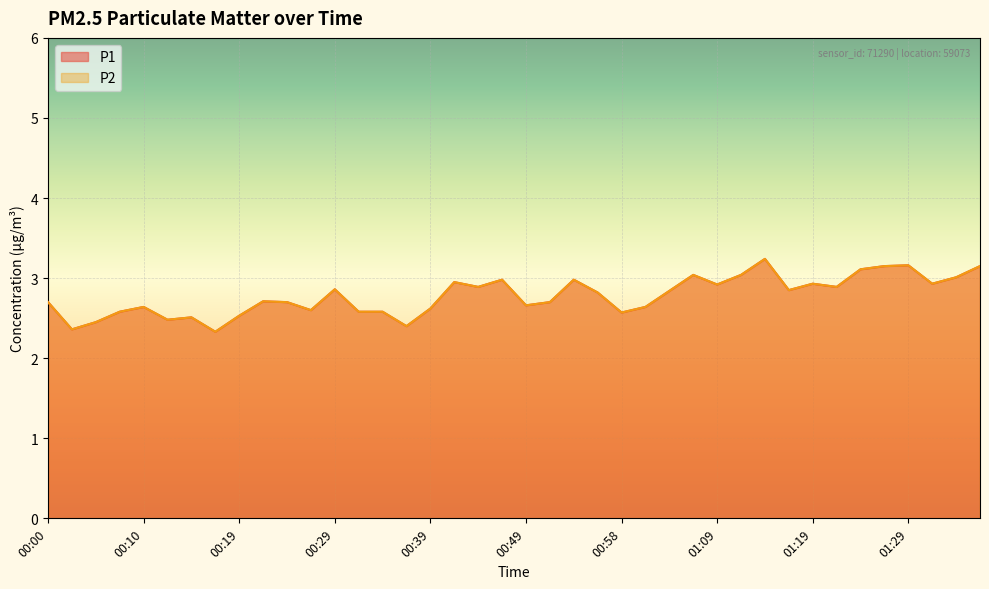

True or false: P2 has a value of 2.7 at 00:00.

True